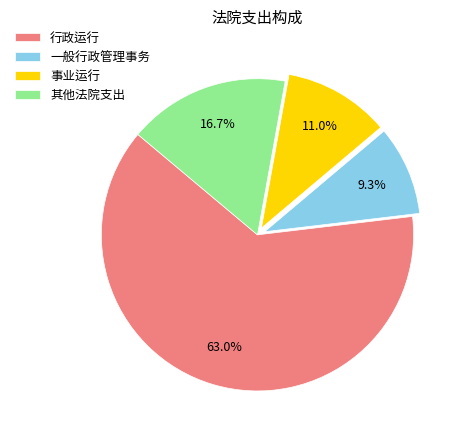

To the nearest percent, what is the difference between the 其他法院支出 and 行政运行 slice percentages?

46%